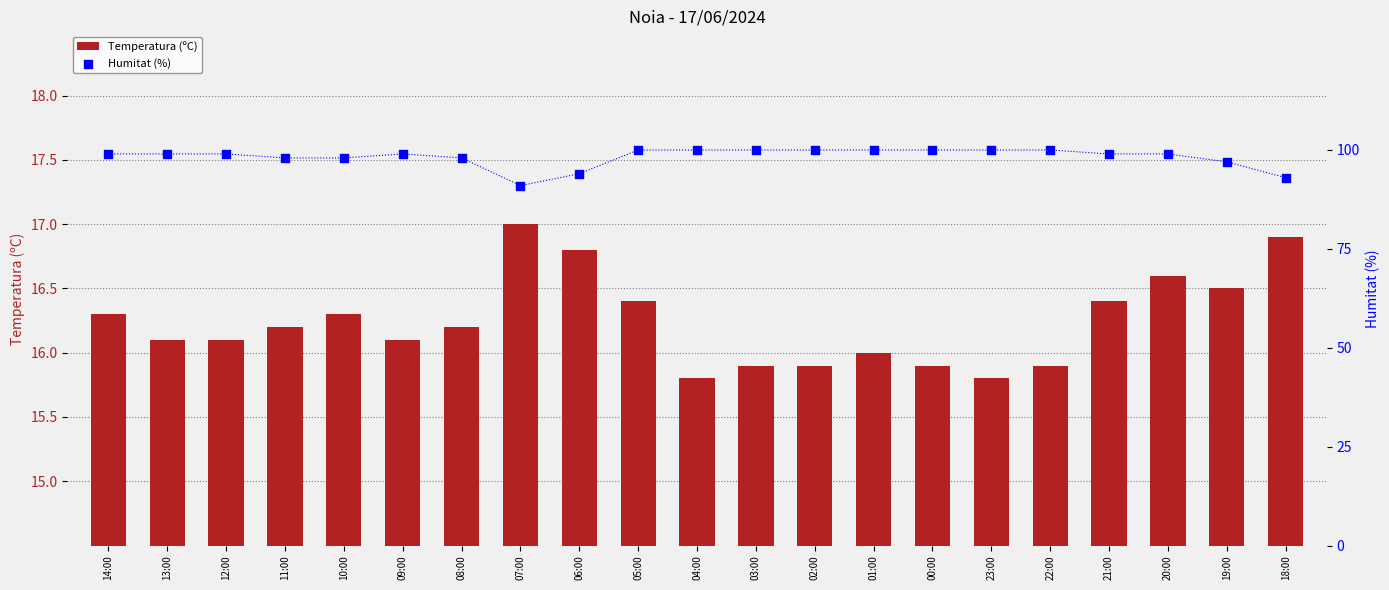

Is the value of Temperatura (ºC) at 00:00 greater than the value of Humitat (%) at 01:00?

No